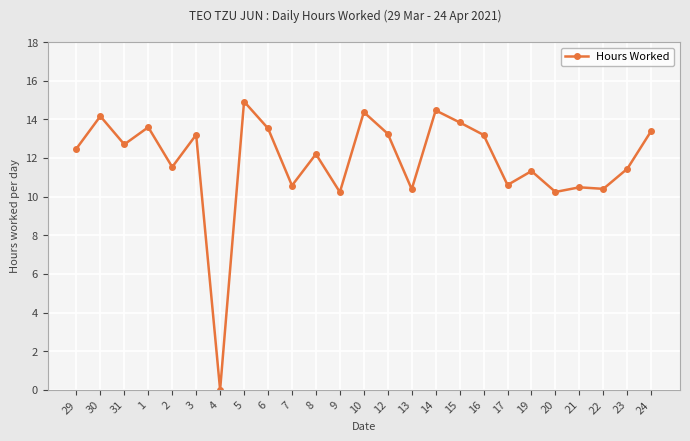

Does the chart display data point markers on the line(s)?

Yes